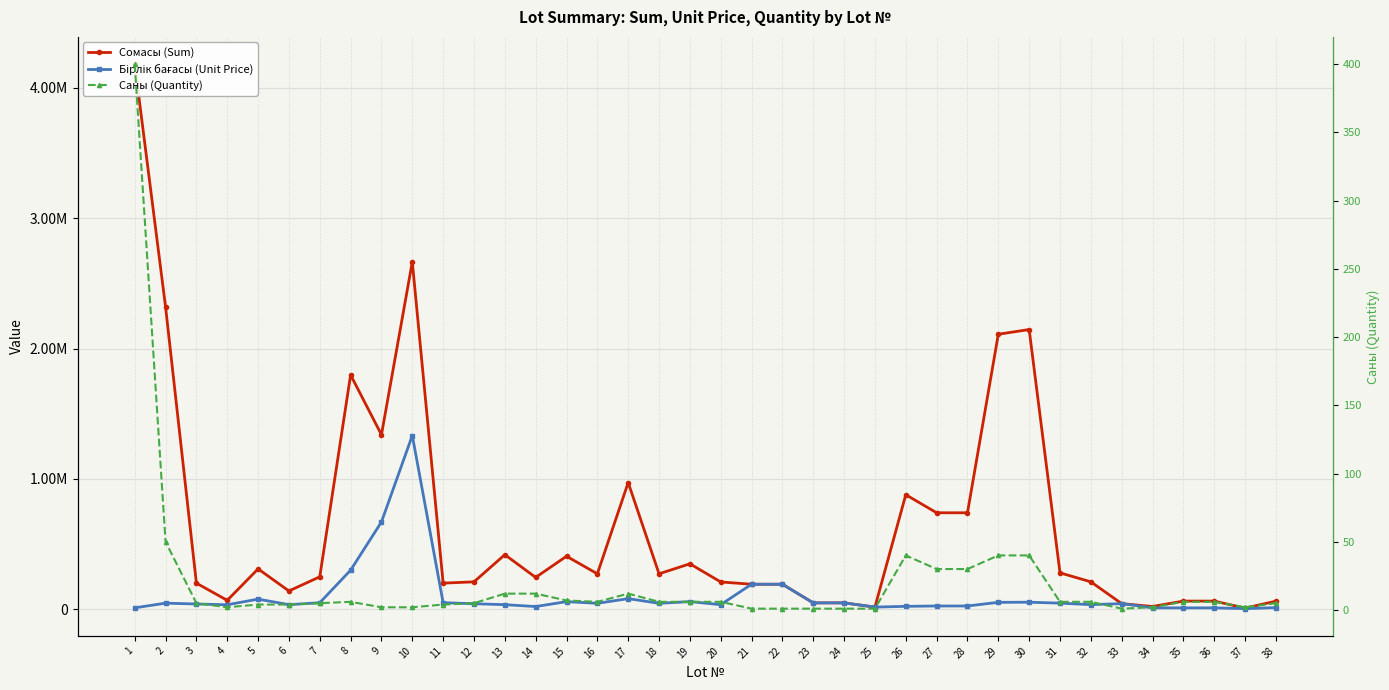

Is it true that Сомасы (Sum) equals 63050.7 at 5?

False